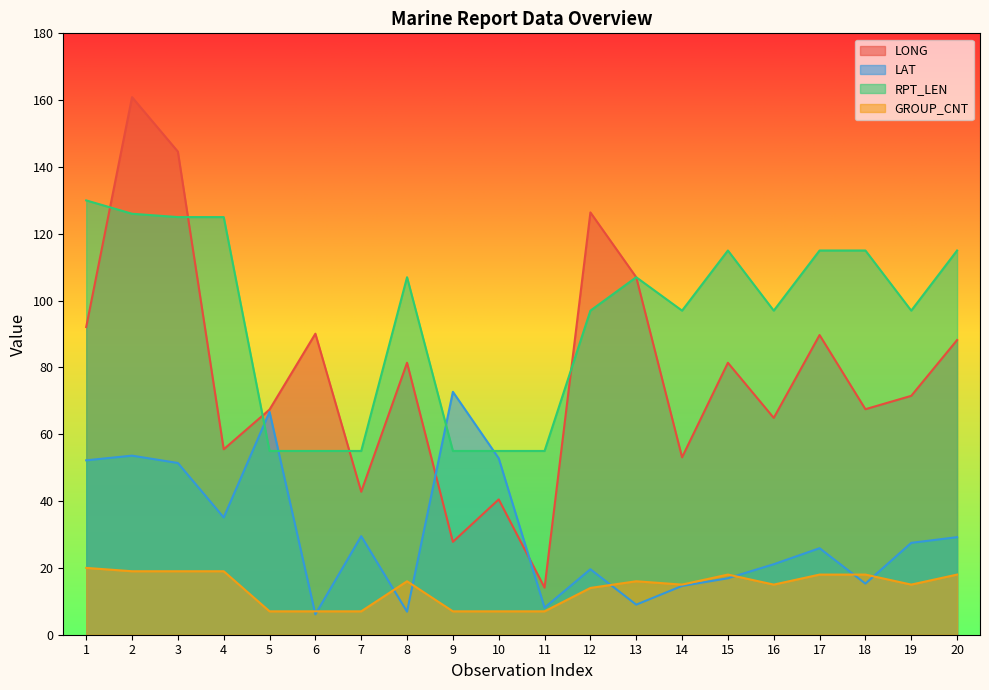

What is the value of the LONG point at the 19th from the left?

71.5